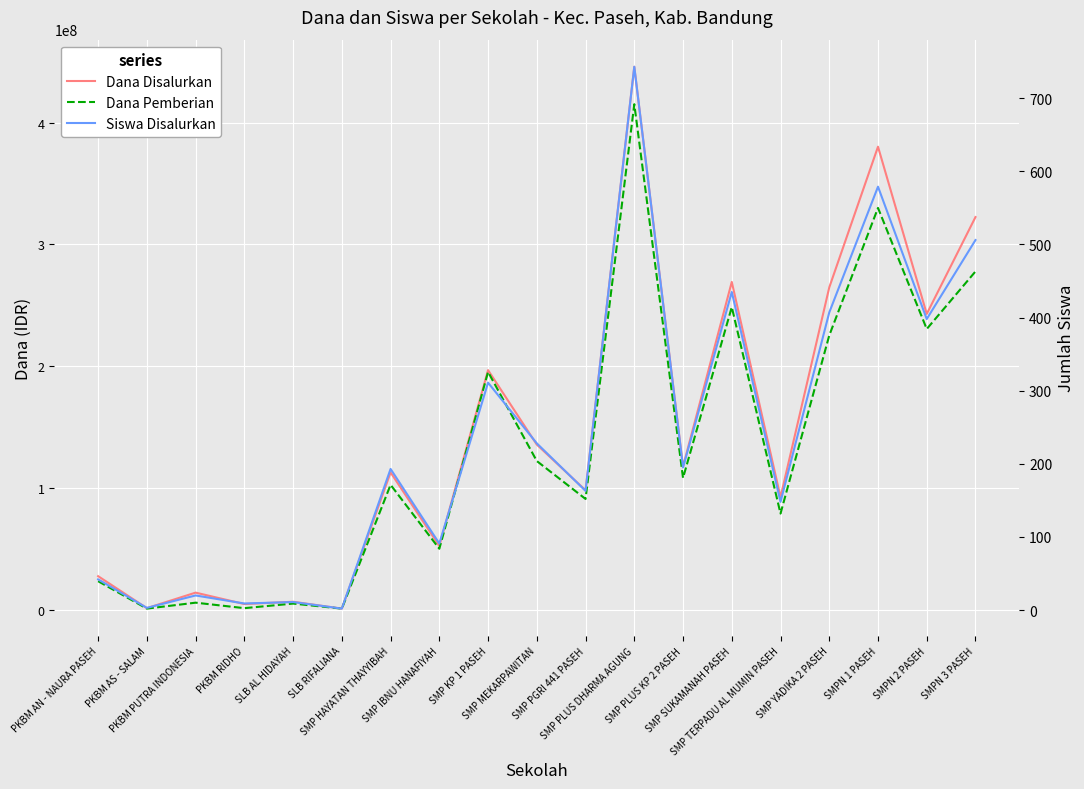

What is the total value across all series at SMP PLUS KP 2 PASEH?

226125195